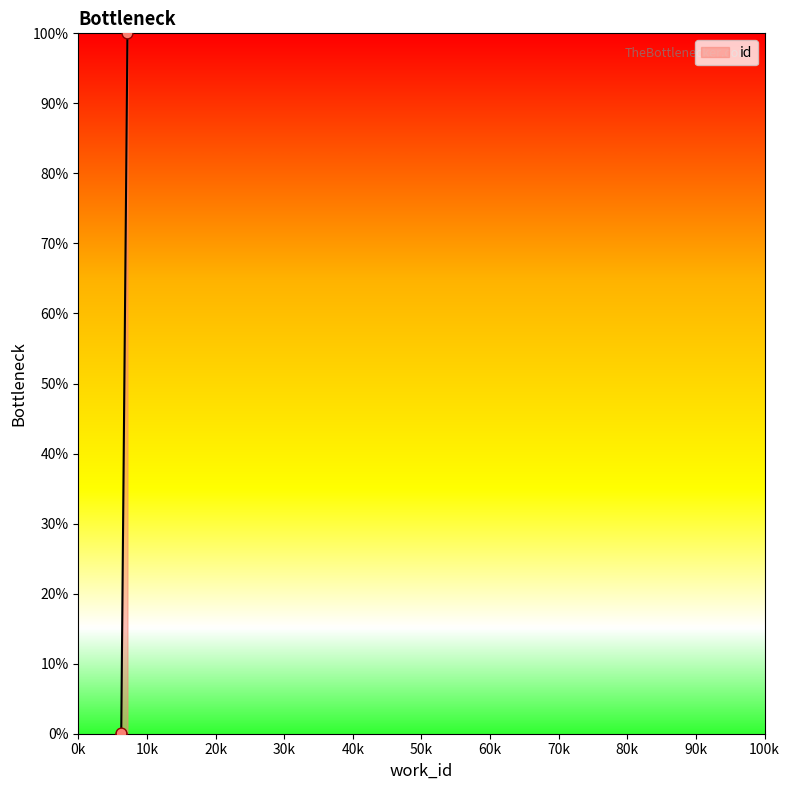

What is the difference between the maximum and minimum values?

100.0